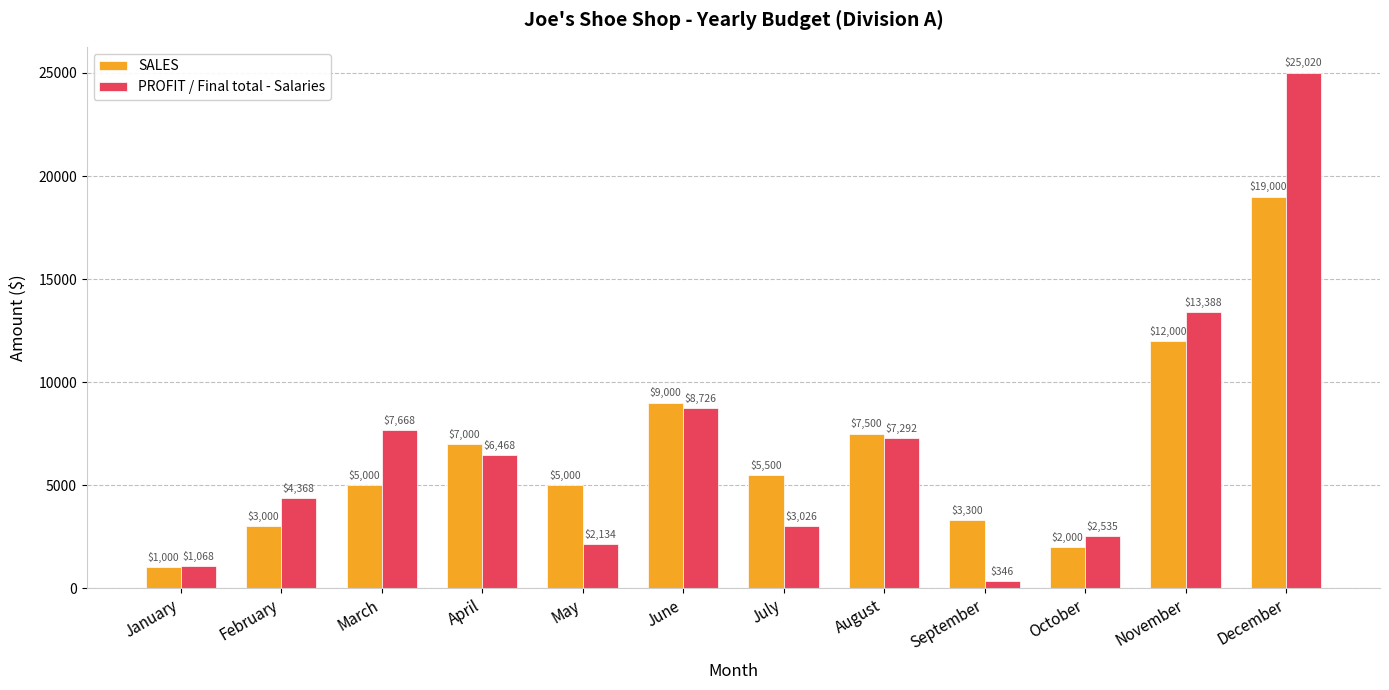

Which category has the highest value across all series?

December